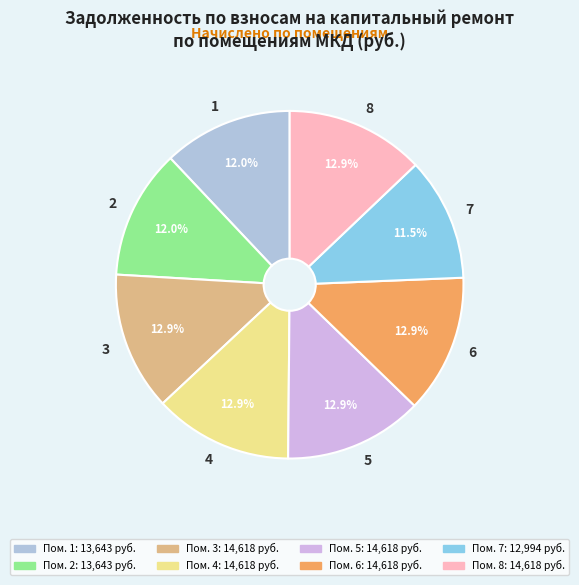

Is it true that 3 is 13% of the pie?

True